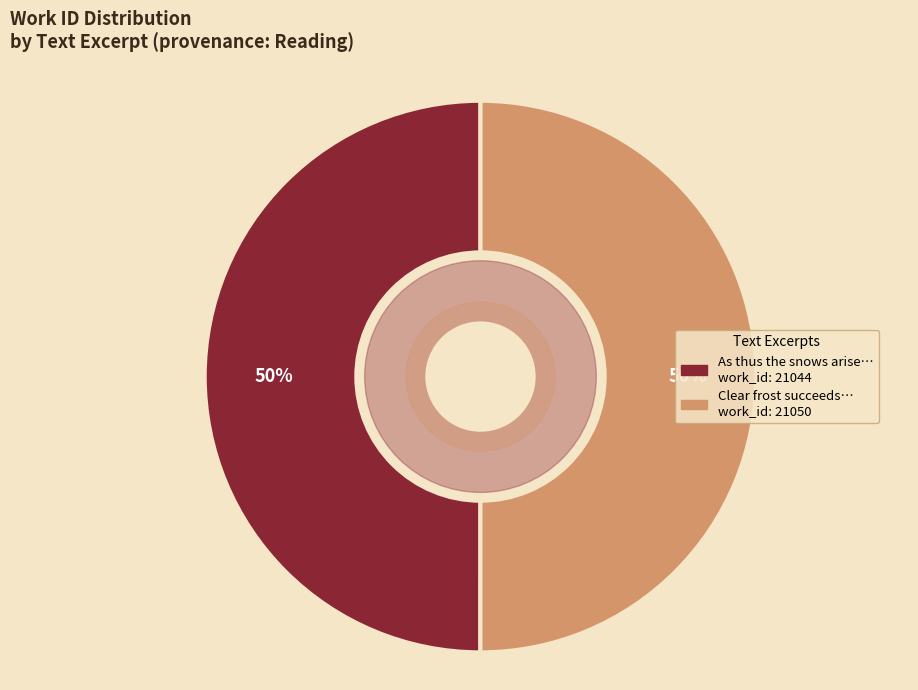

To the nearest percent, what is the average slice percentage?

50%